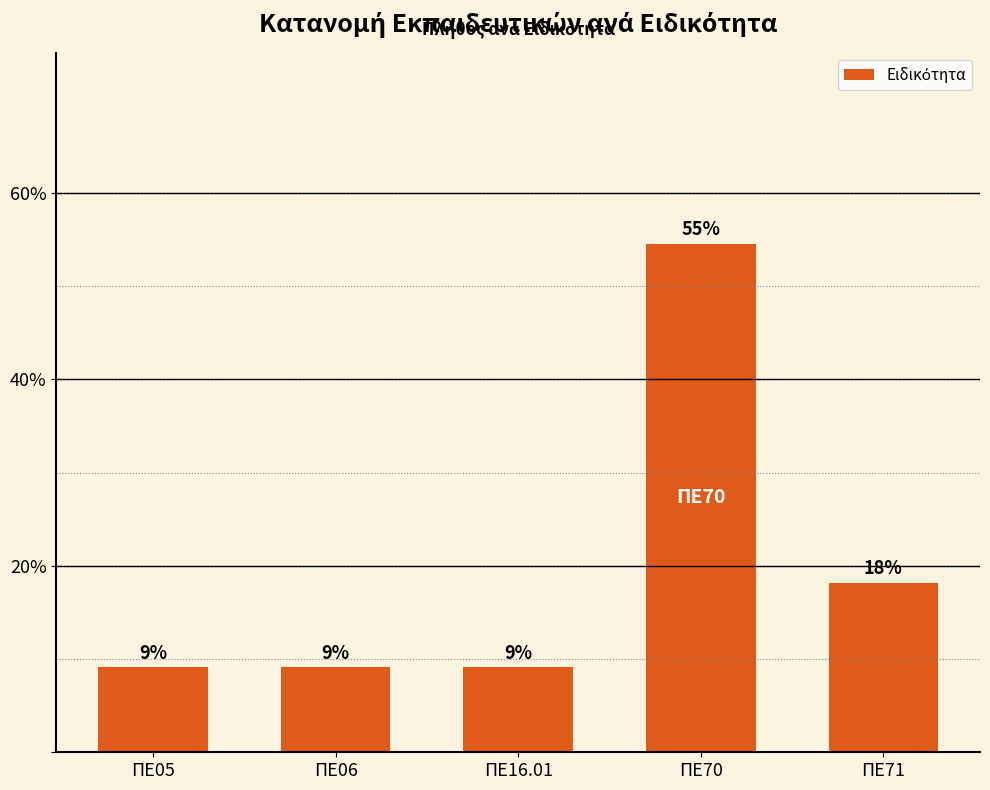

List the labels in order of value, smallest first.

ΠΕ05, ΠΕ06, ΠΕ16.01, ΠΕ71, ΠΕ70